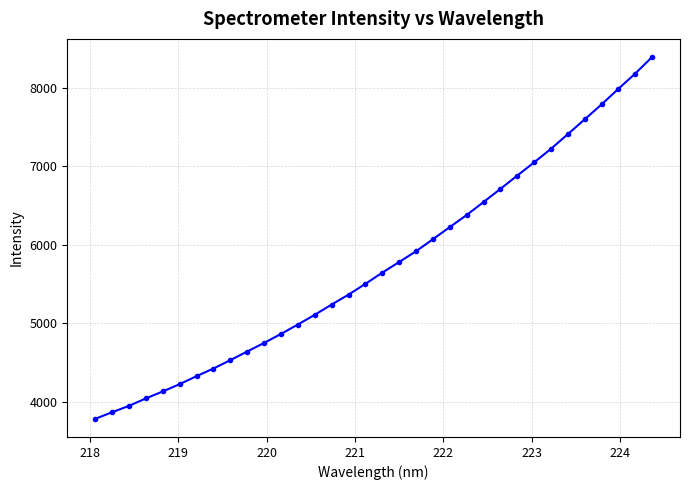

What is the smallest value displayed?

3781.7